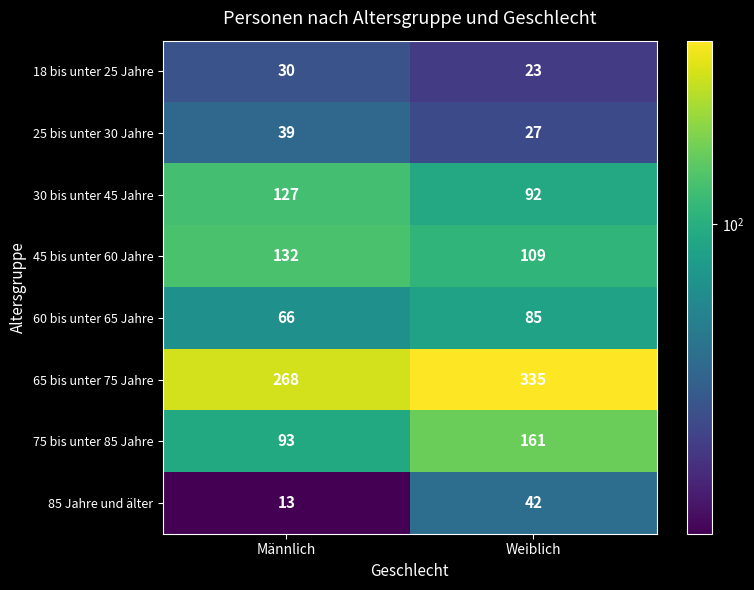

Which category has the lowest value in the 65 bis unter 75 Jahre series?

Männlich